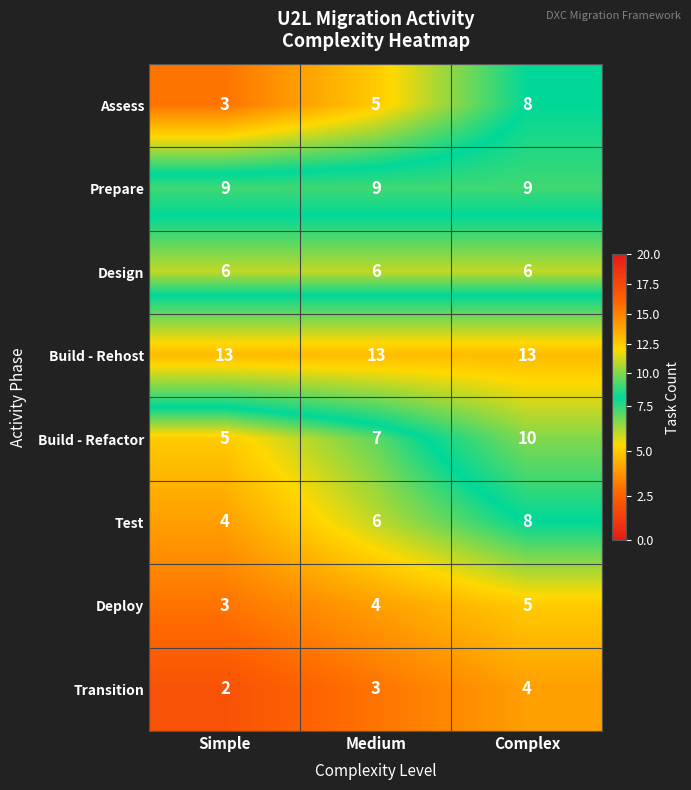

Is it true that Deploy equals 5 at Complex?

True